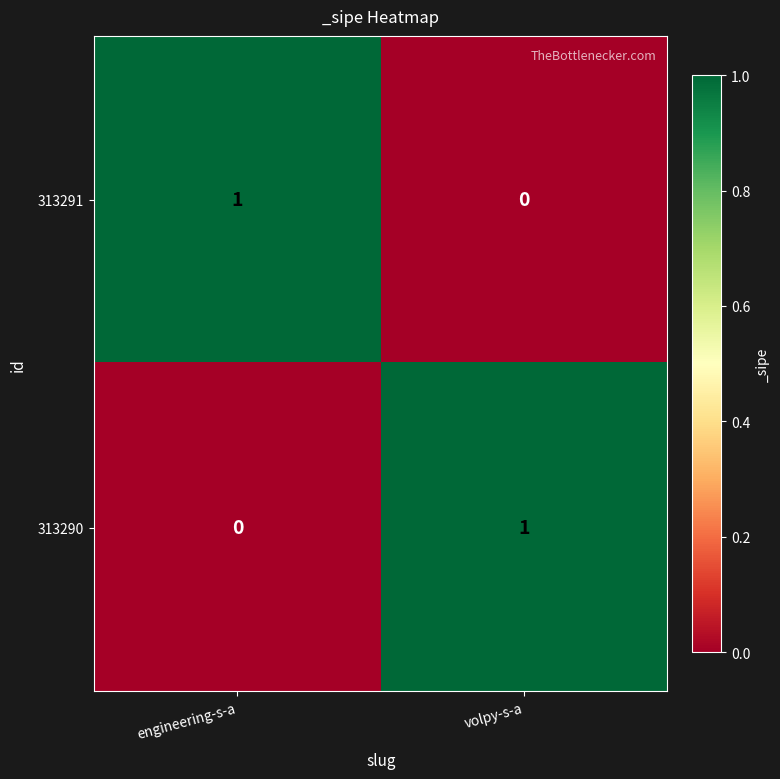

Is it true that 313290 equals -1 at engineering-s-a?

False